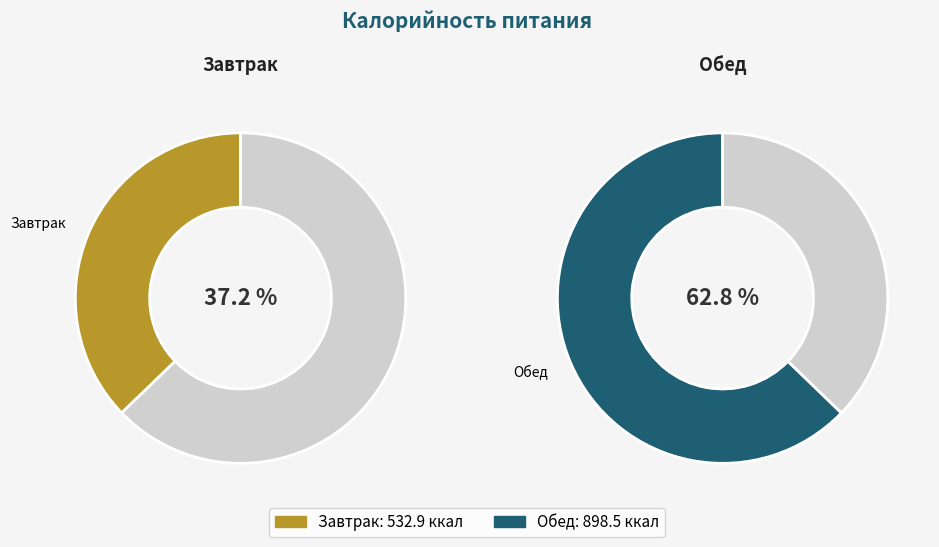

What is the largest slice in the pie chart?

Обед